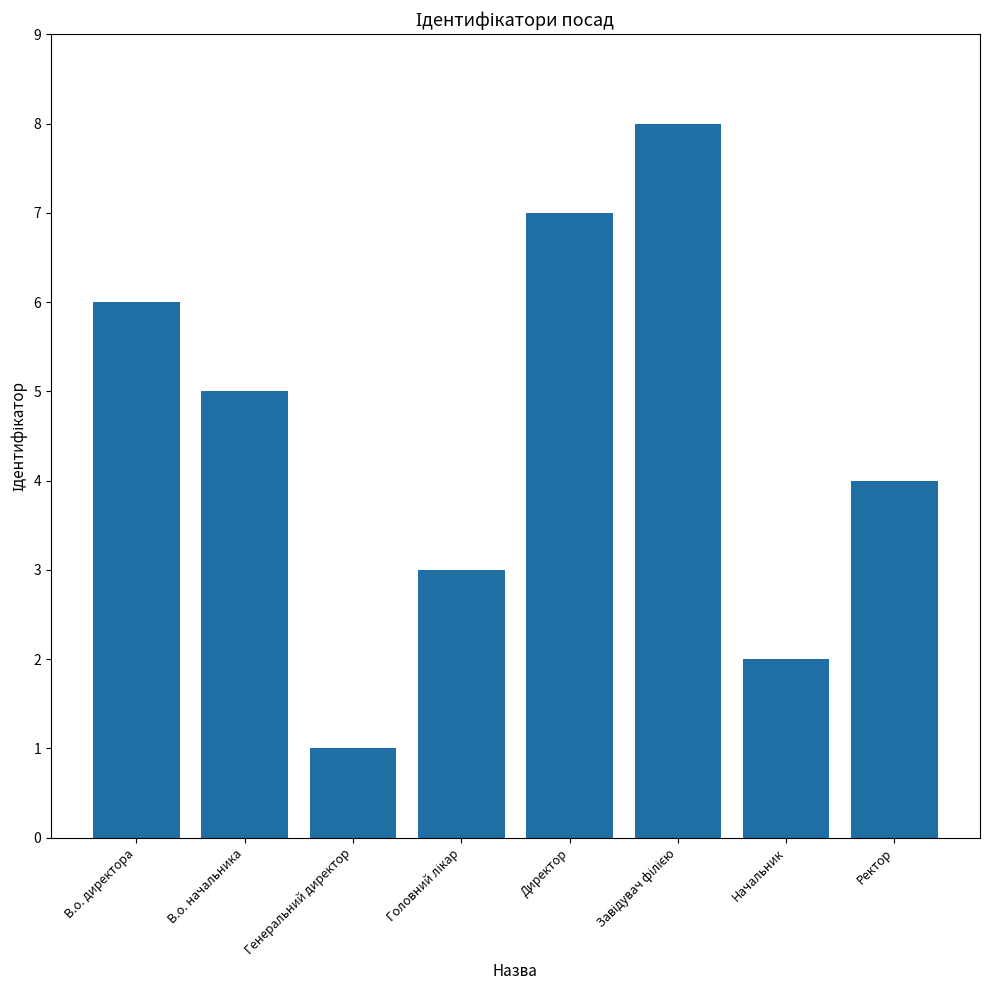

Does the chart contain any negative values?

No